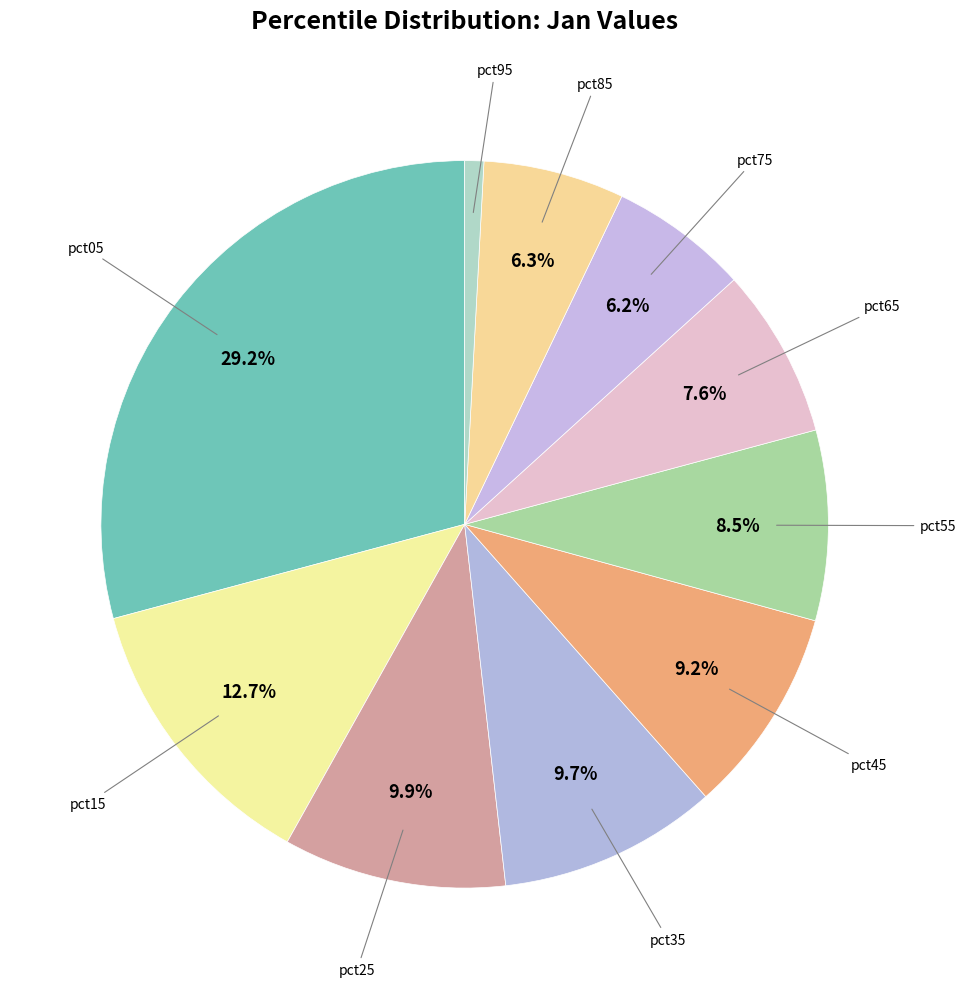

Which category has the biggest portion of the pie?

pct05